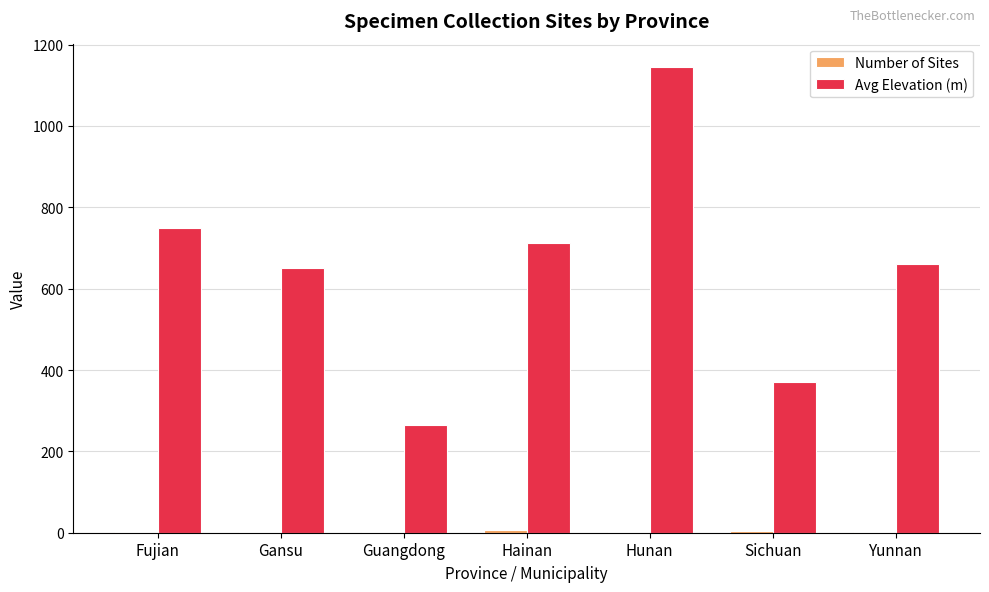

At which category is the sum across all series the highest?

Hunan